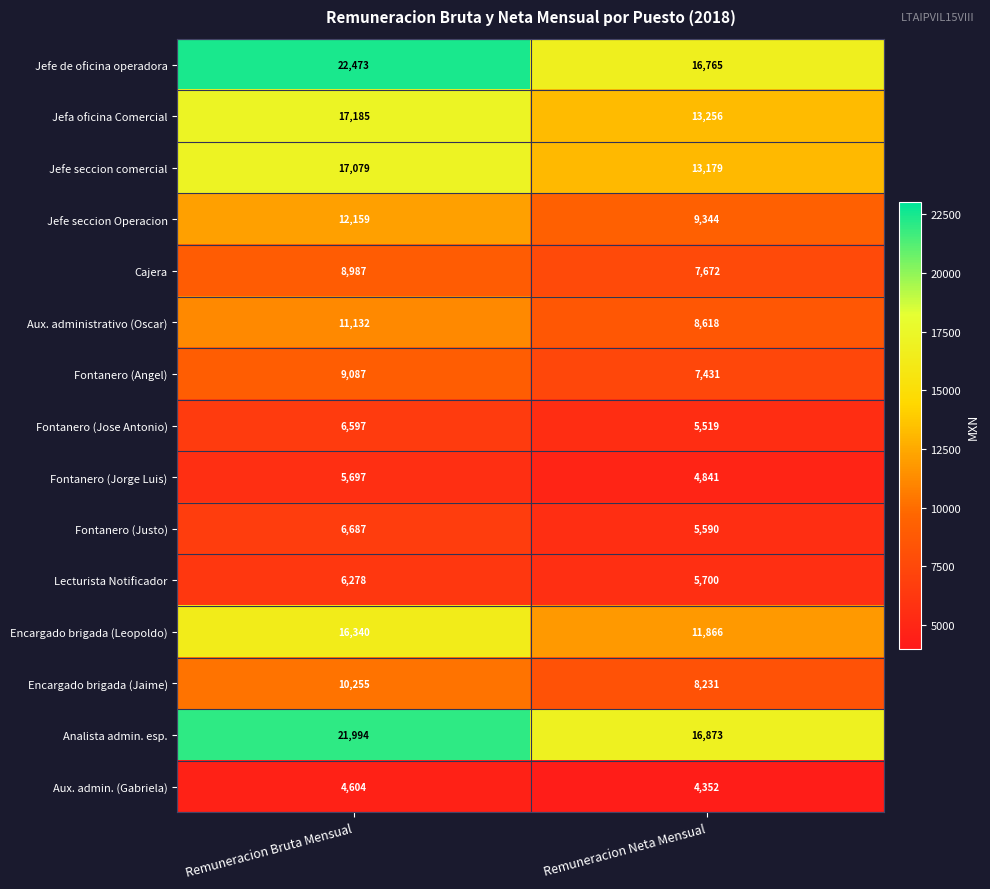

What is the average value of the Encargado brigada (Leopoldo) series?

14103